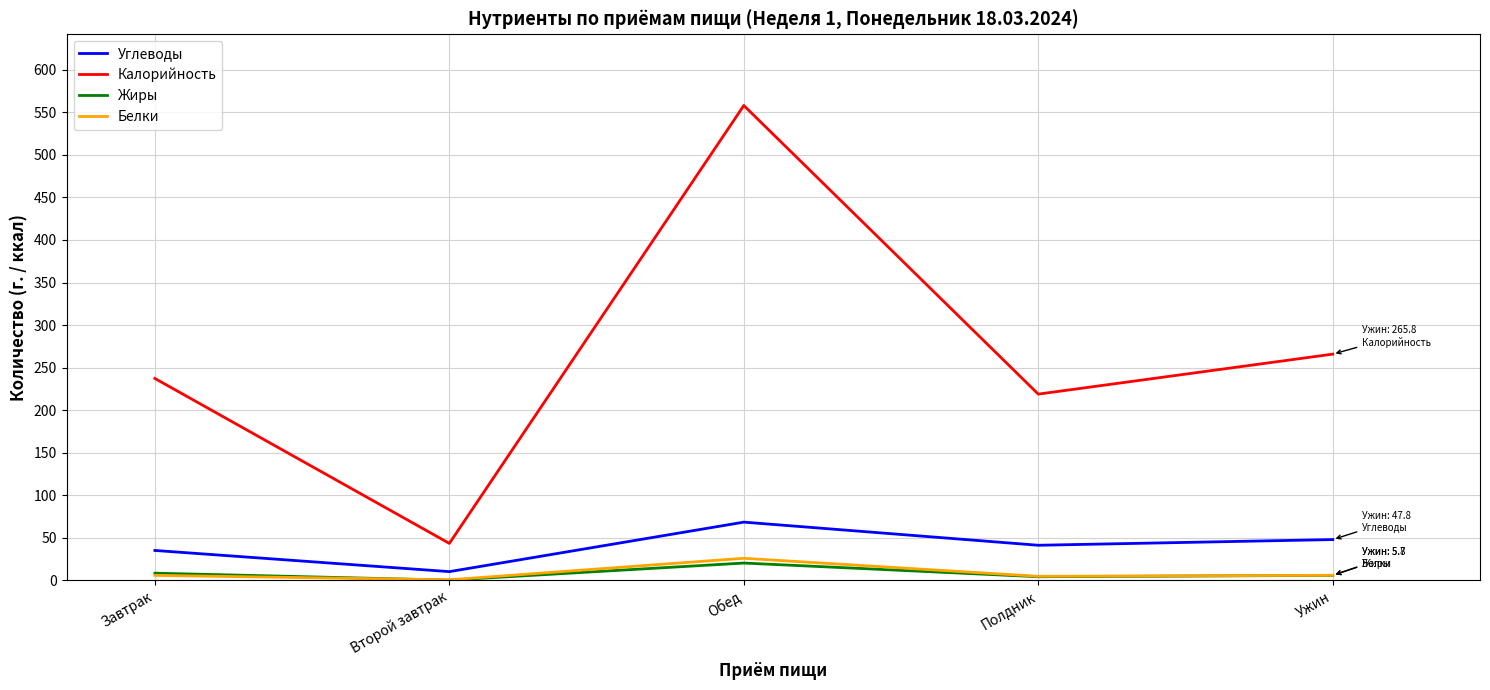

The Углеводы series shows 61.9 at Завтрак. True or false?

False